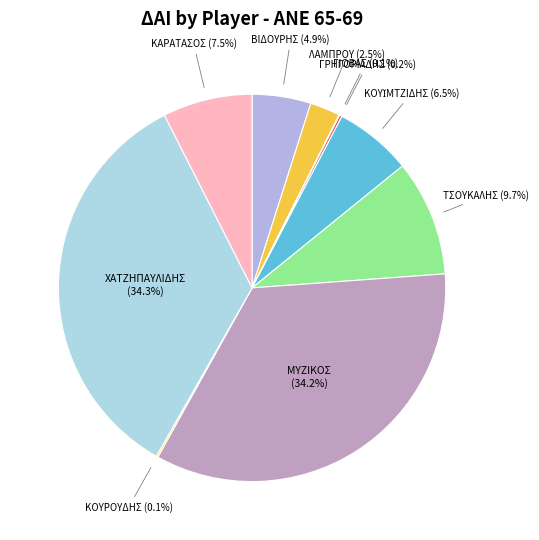

Which has a higher value, ΜΥΖΙΚΟΣ or ΤΣΟΥΚΑΛΗΣ?

ΜΥΖΙΚΟΣ